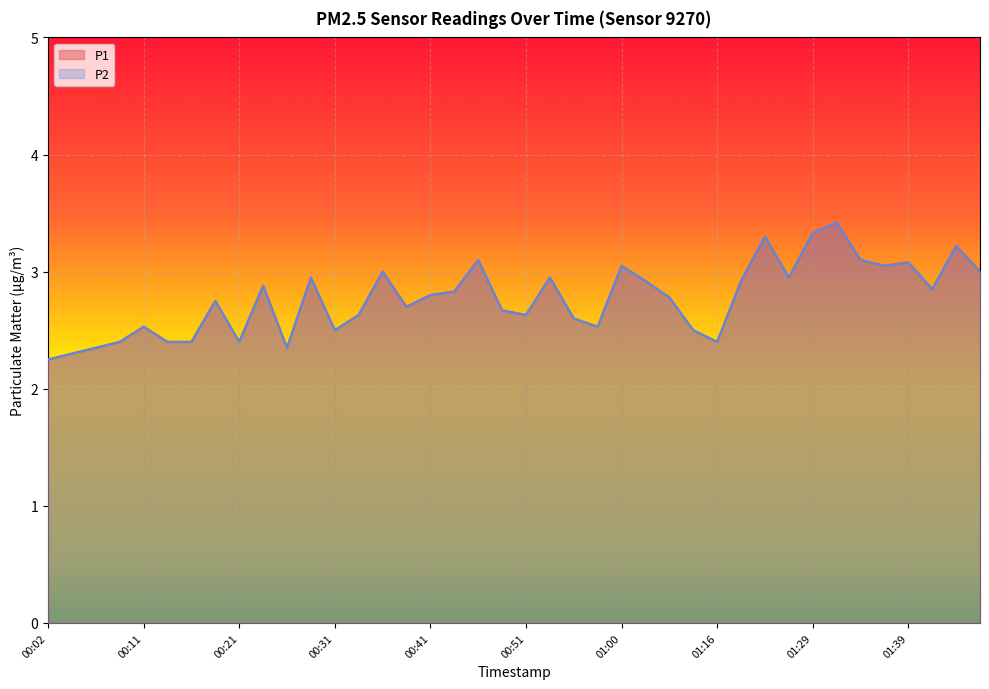

True or false: P2 has a value of 1.4 at 00:16.

False